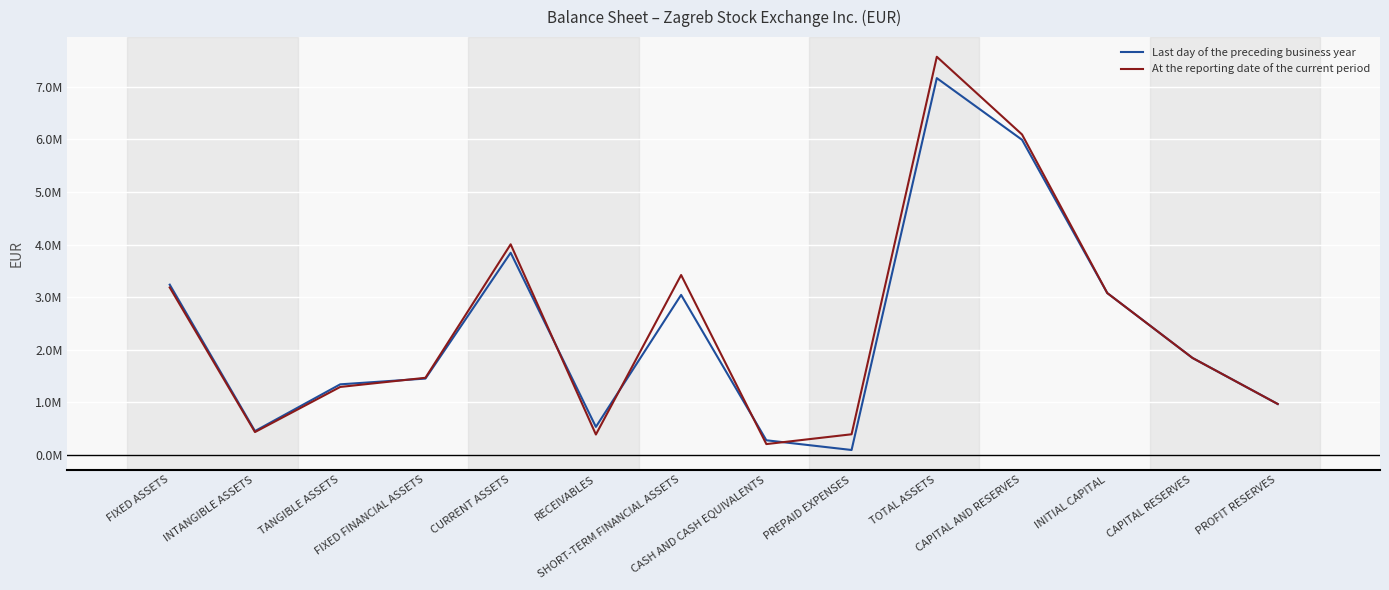

Is this an area chart (filled region under the line)?

No